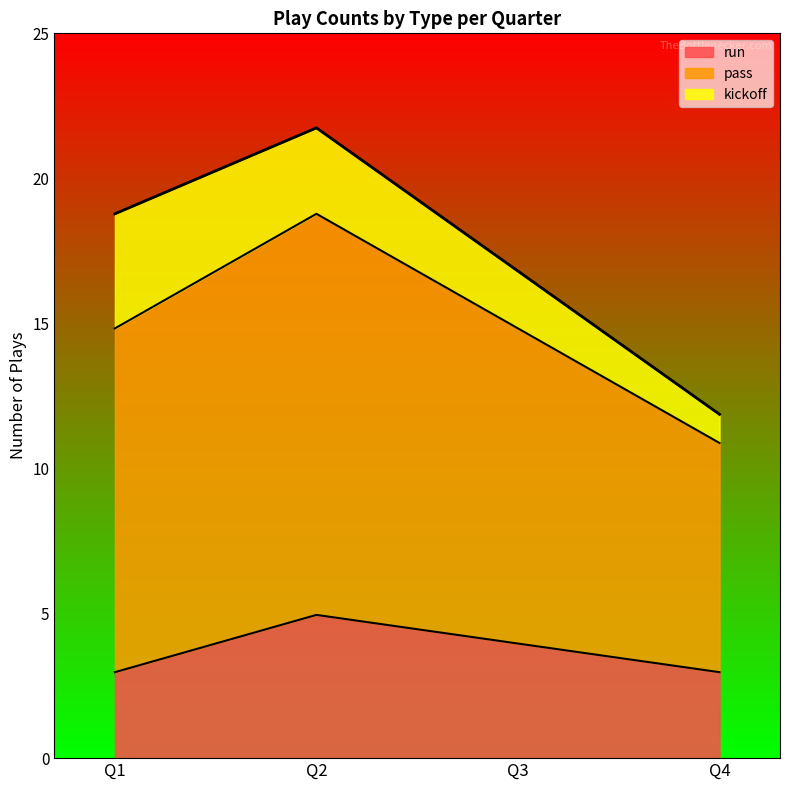

What are all the series names shown in the legend?

run, pass, kickoff